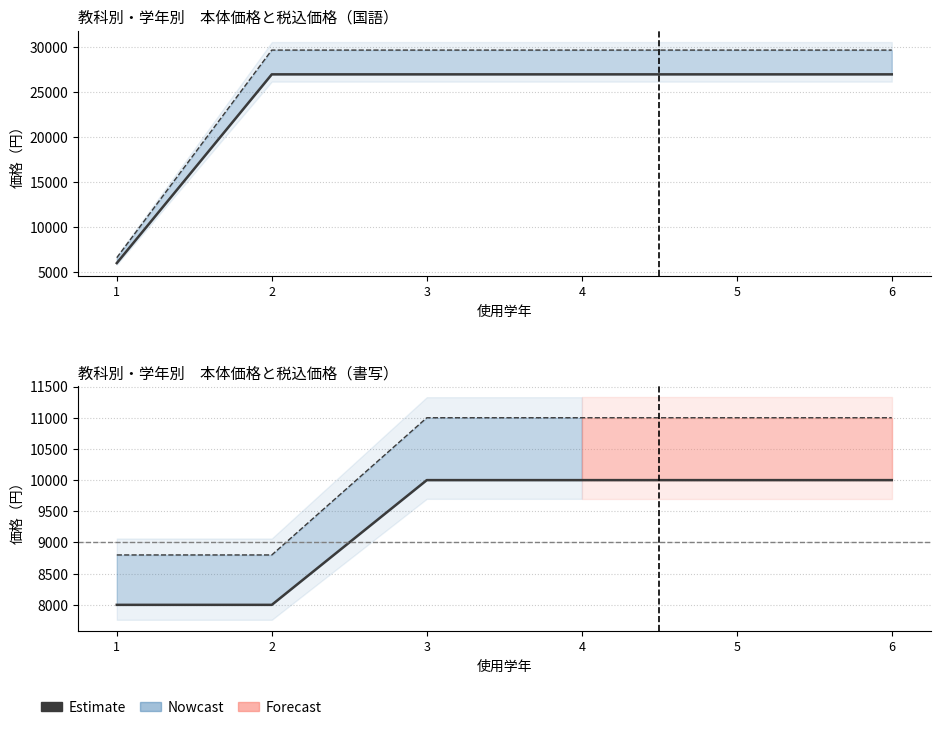

What is the value of the 税込価格_国語 point at the 6th from the left?

29700